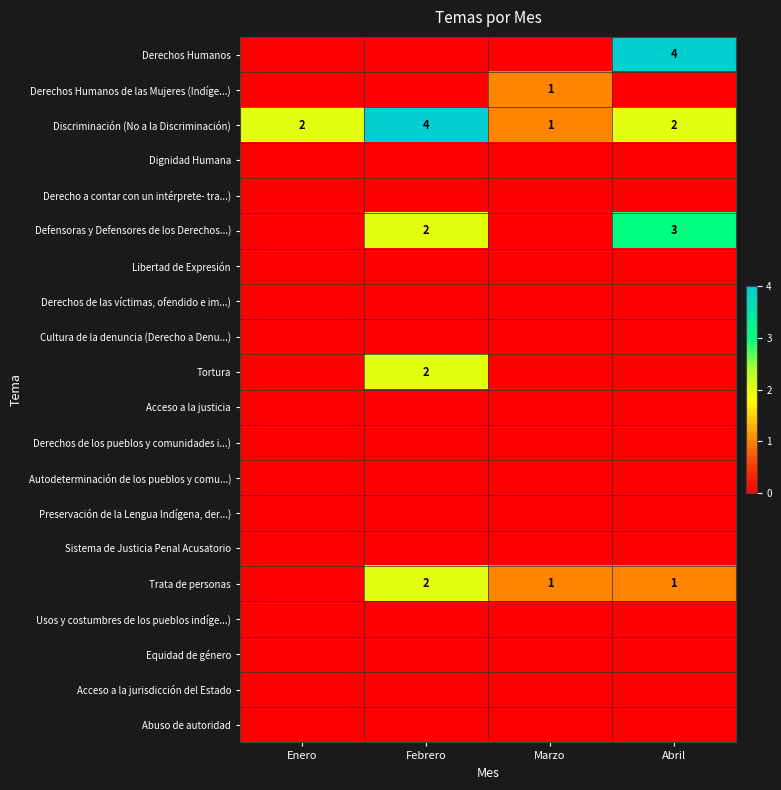

How many distinct data groups are displayed?

20